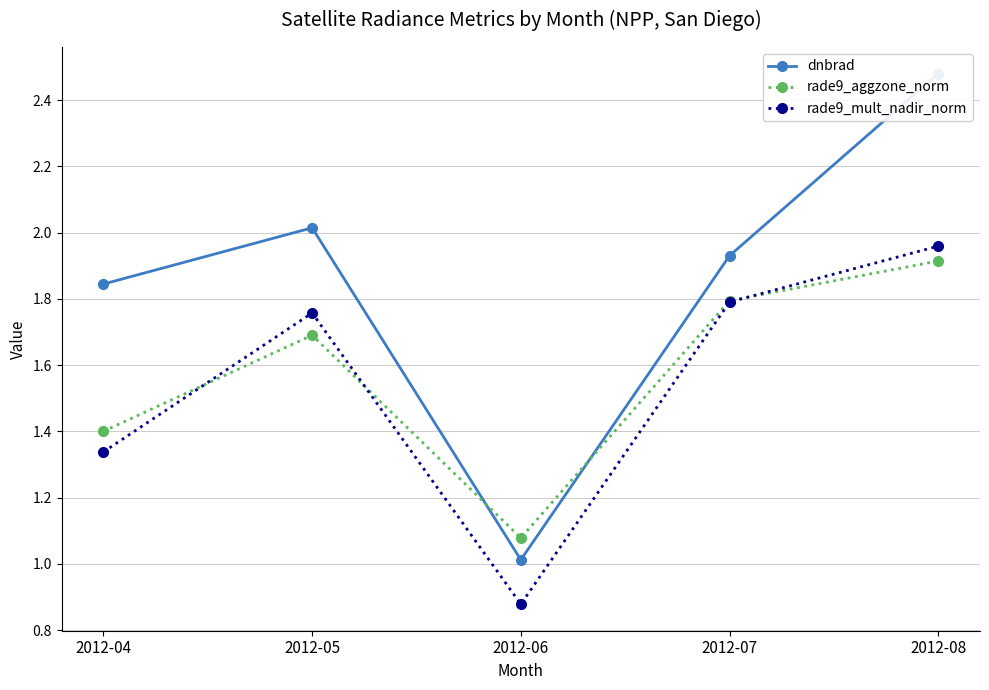

Where is the first local minimum for rade9_mult_nadir_norm?

2012-06